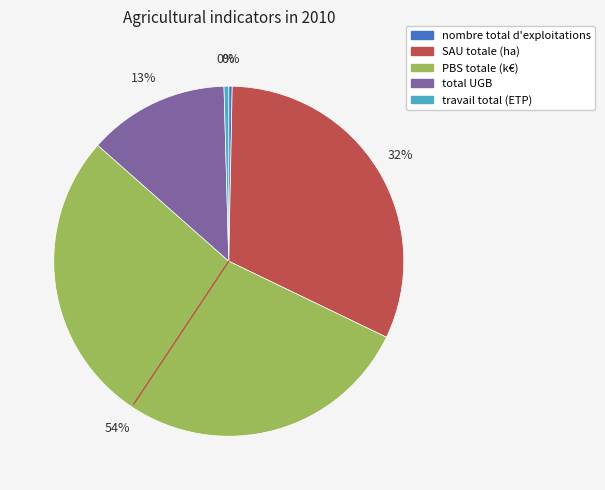

Between nombre total d'exploitations and SAU totale (ha), which is larger?

SAU totale (ha)